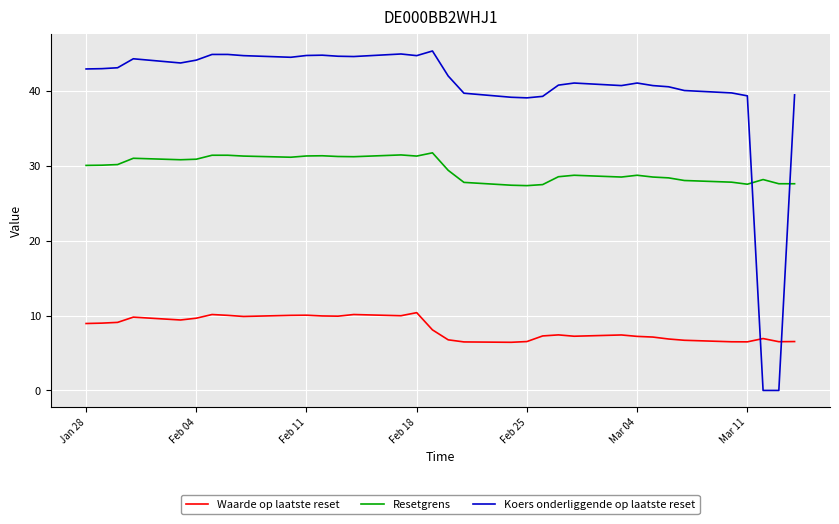

What is the maximum value shown in the chart?

45.3